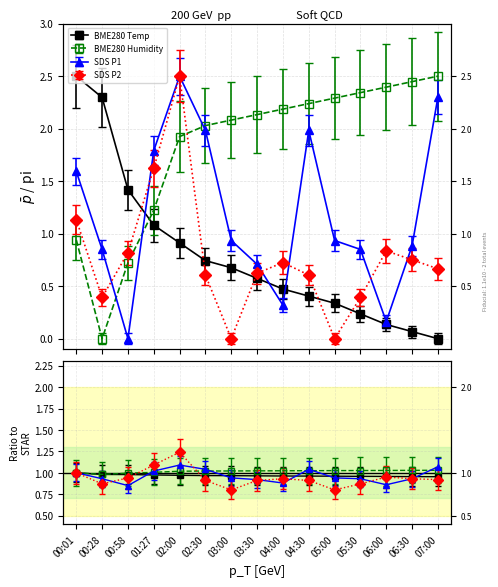

At which label does SDS_P2 reach its minimum?

03:00